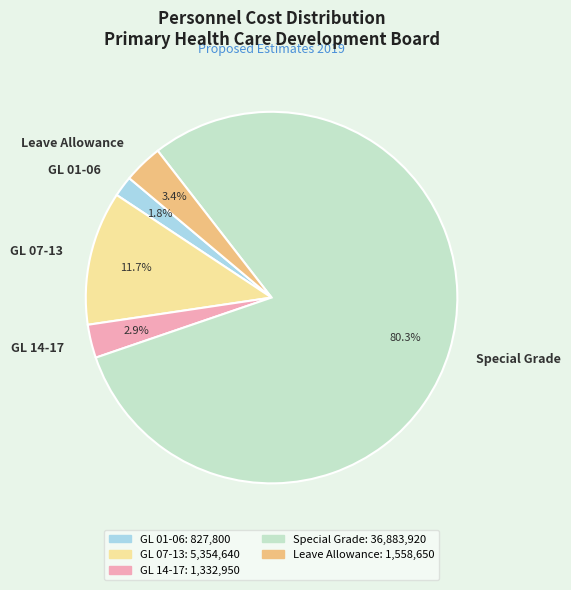

To the nearest percent, what percentage of the pie is Leave Allowance?

3%